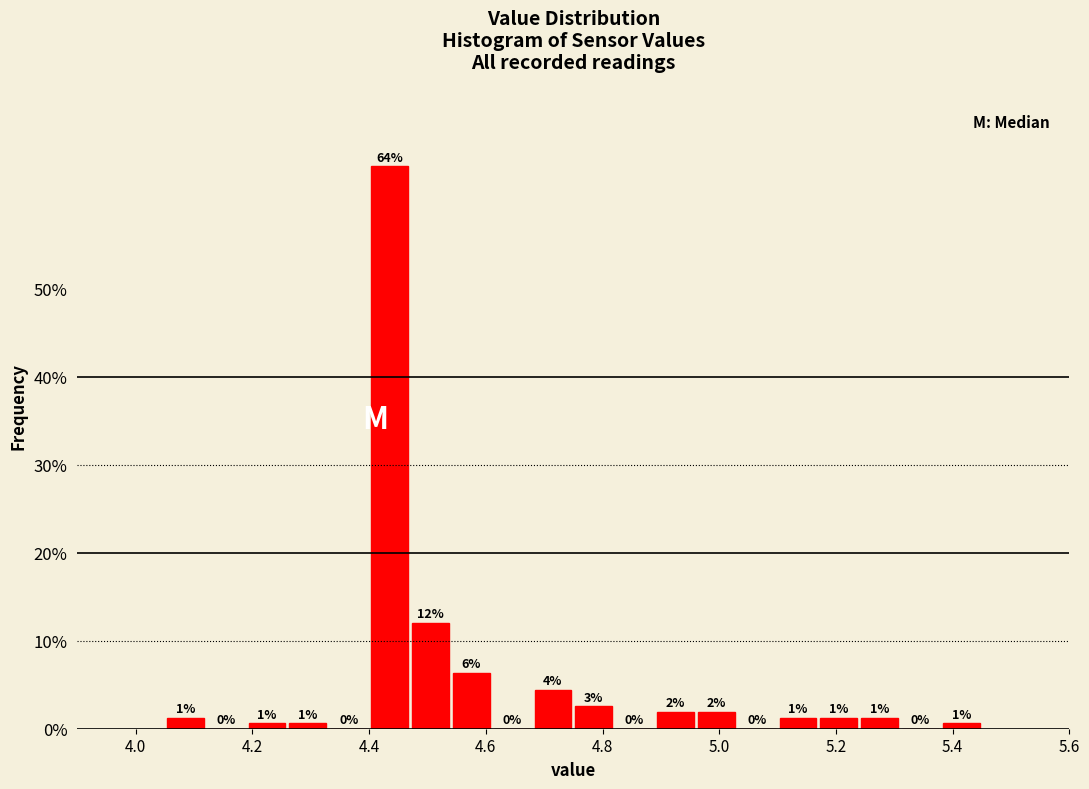

Read against the x-axis, roughly where is the centre of the tallest bar?

4.44